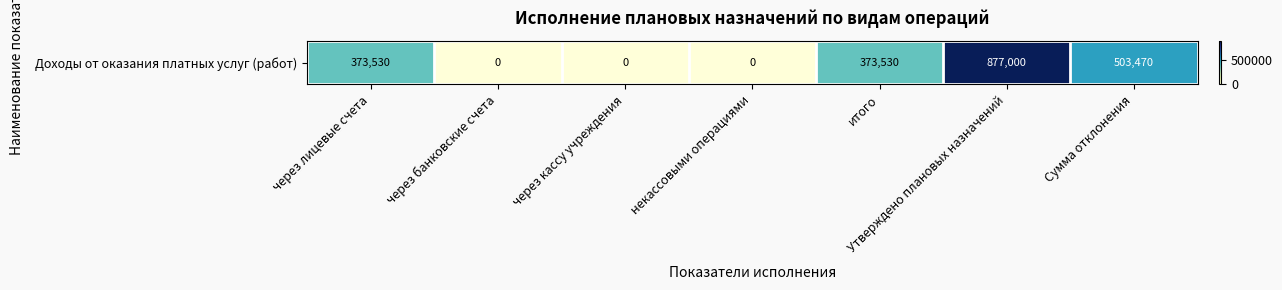

Count the values in the range 0 to 503470.

6